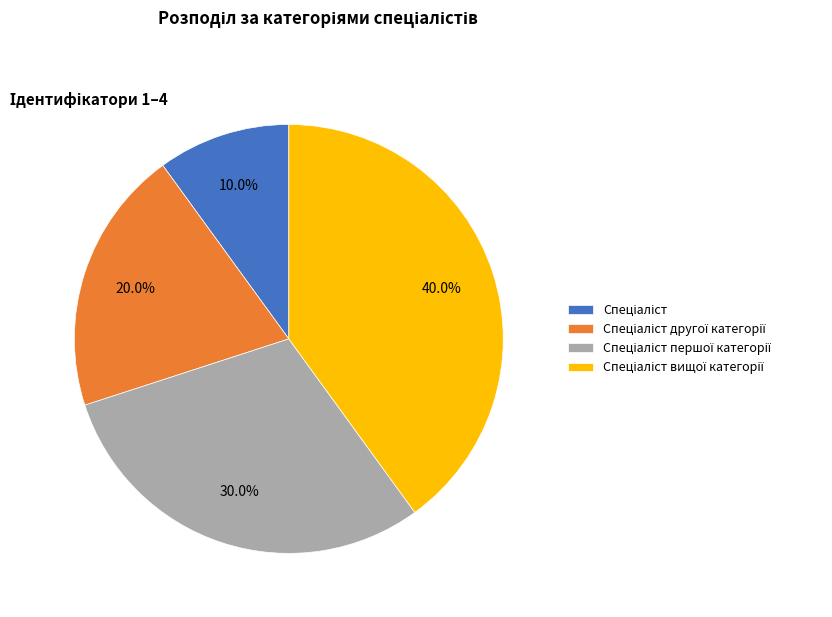

Count the number of slices in the pie.

4